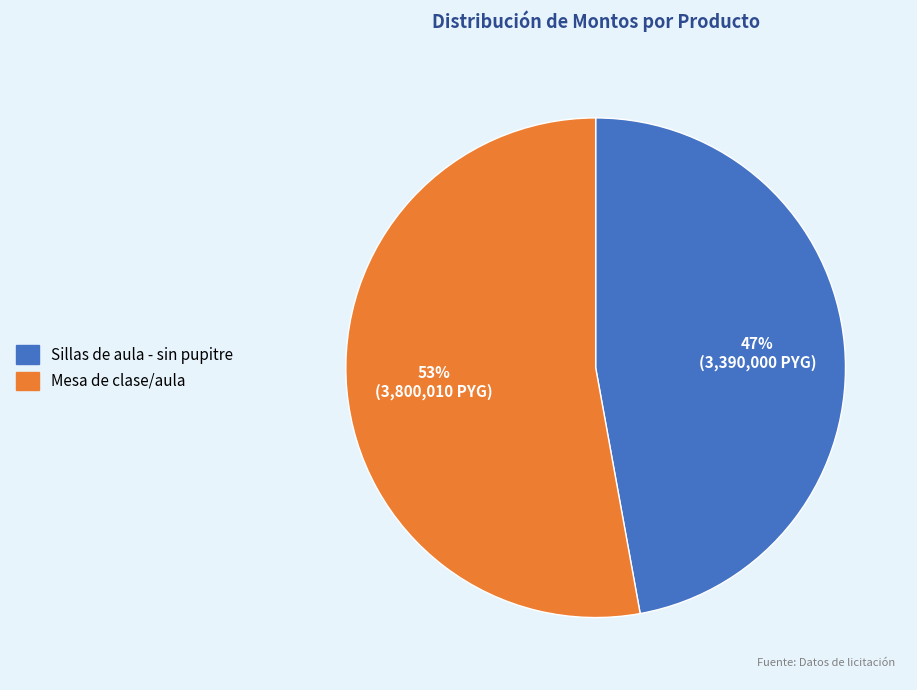

To the nearest percent, what portion does Mesa de clase/aula represent?

53%